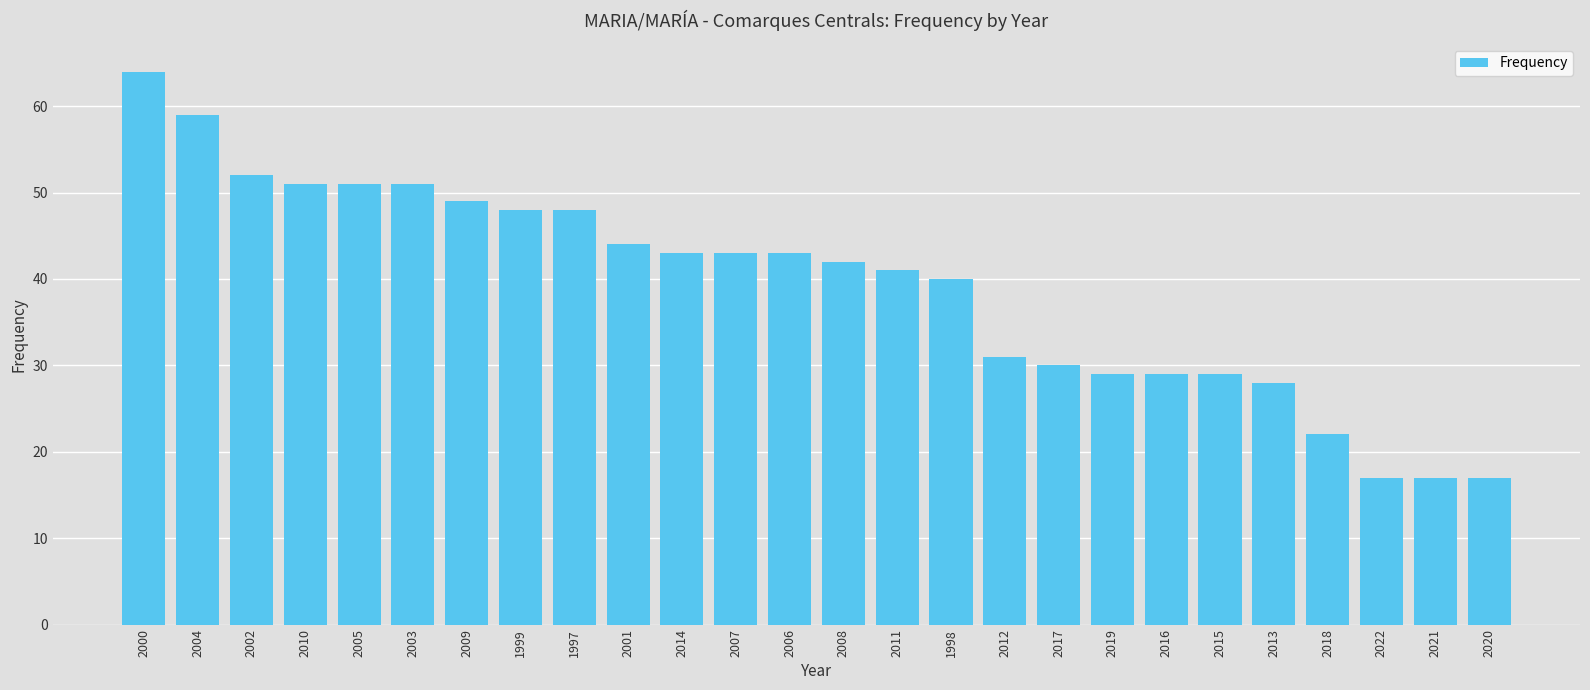

How many bars are there in total?

26